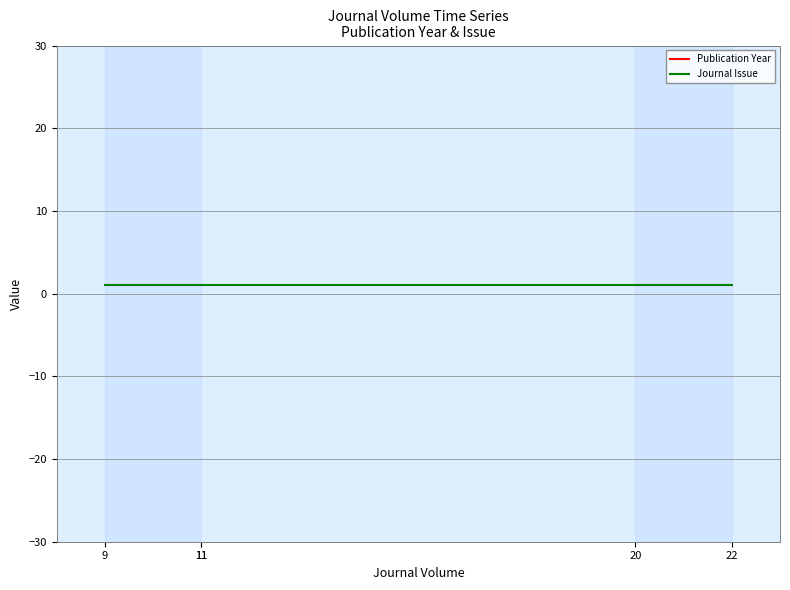

Is it true that Publication Year equals 1172 at 22?

False